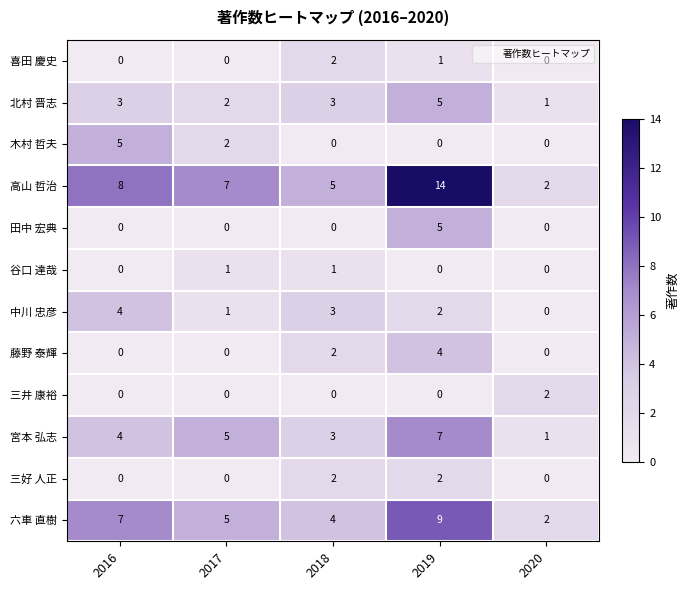

What is the difference between the 木村 哲夫 values at 2019 and 2016?

5